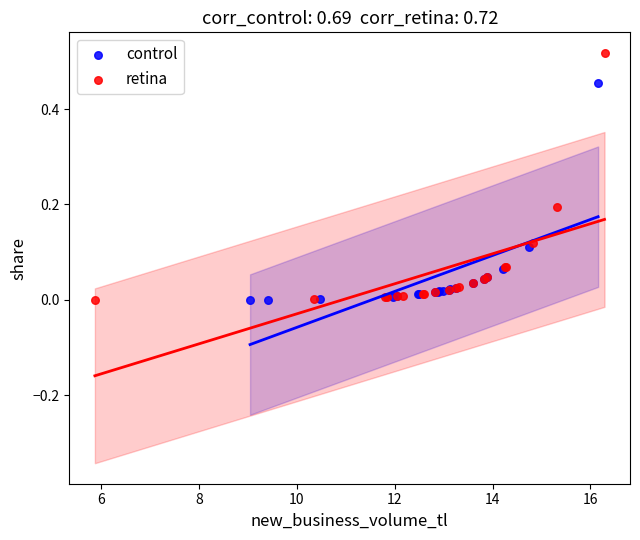

Which series reaches the maximum Y coordinate?

retina